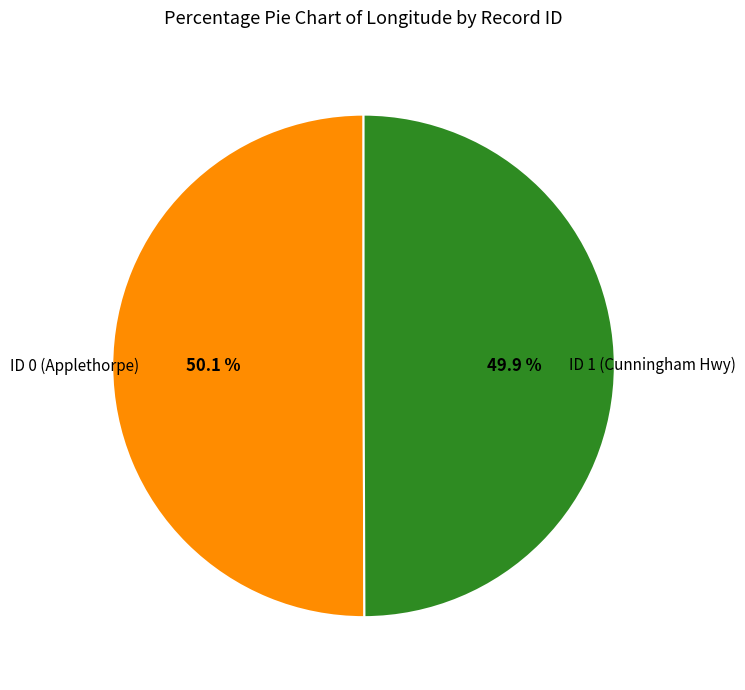

What is the ratio of the value at ID 1 (Cunningham Hwy) to the value at ID 0 (Applethorpe)?

1.0